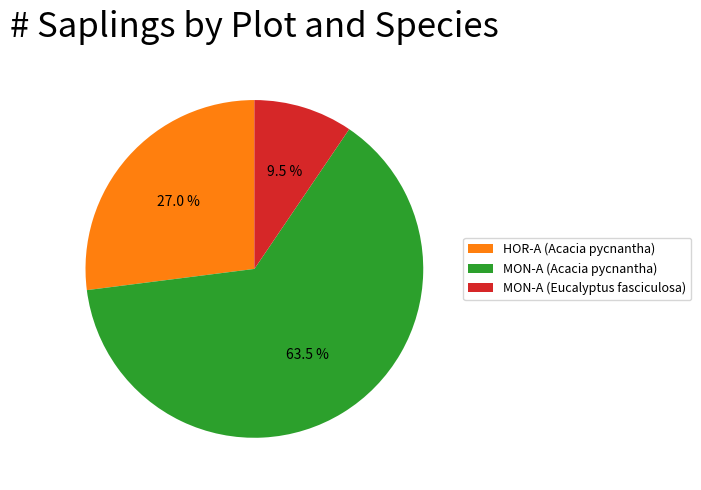

Combined, do HOR-A (Acacia pycnantha) and MON-A (Acacia pycnantha) account for over 50%?

Yes